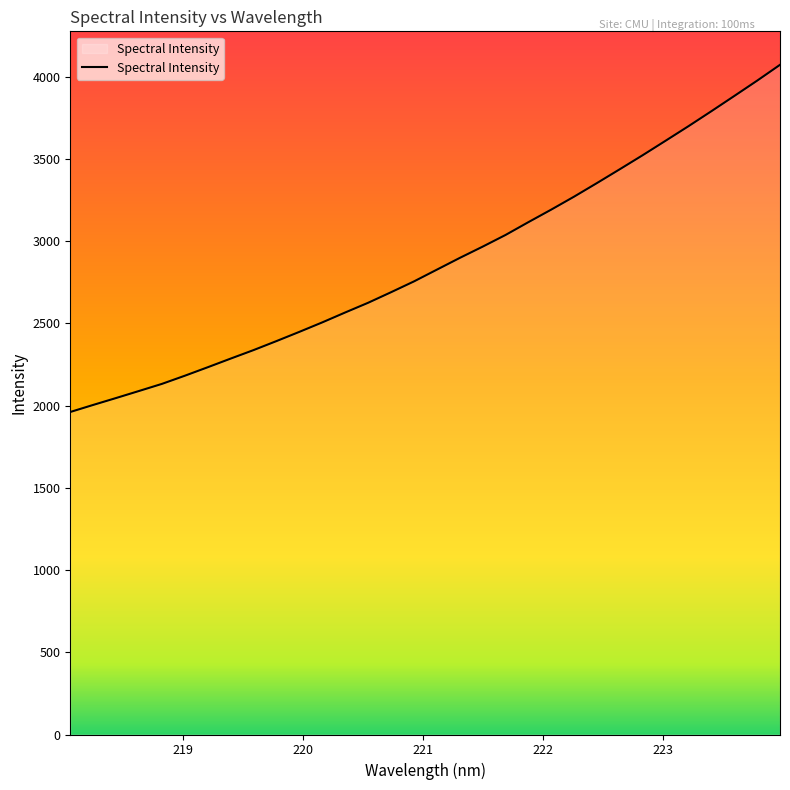

Does the chart have visible grid lines?

No